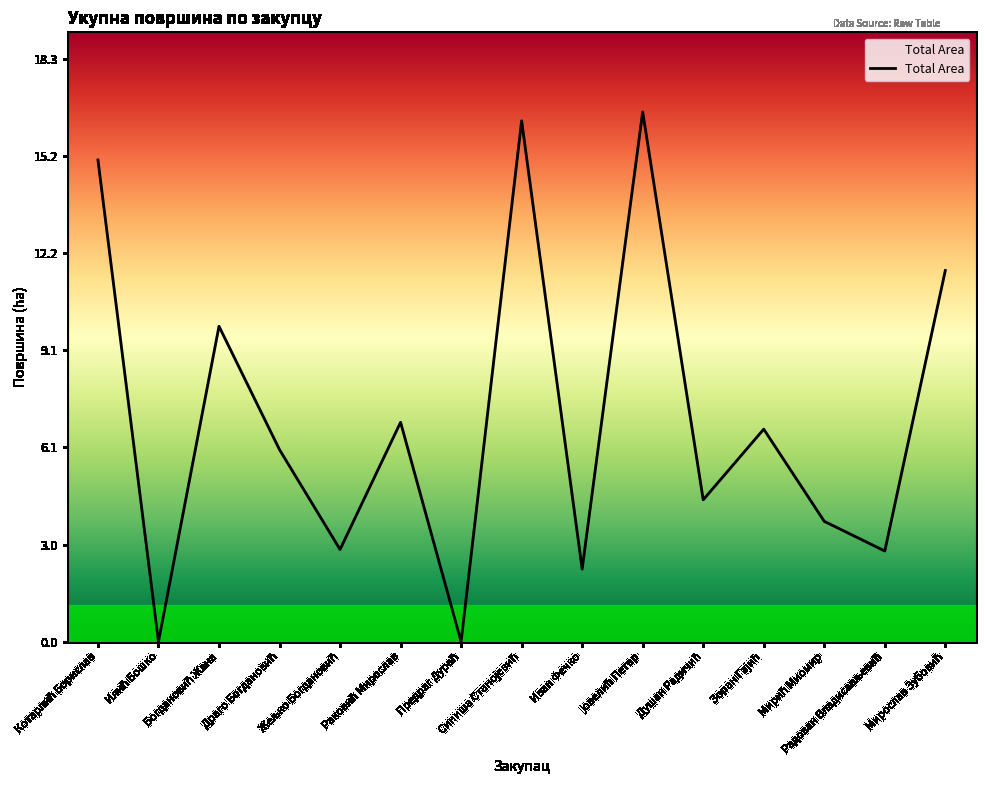

What is the greatest value displayed?

16.6